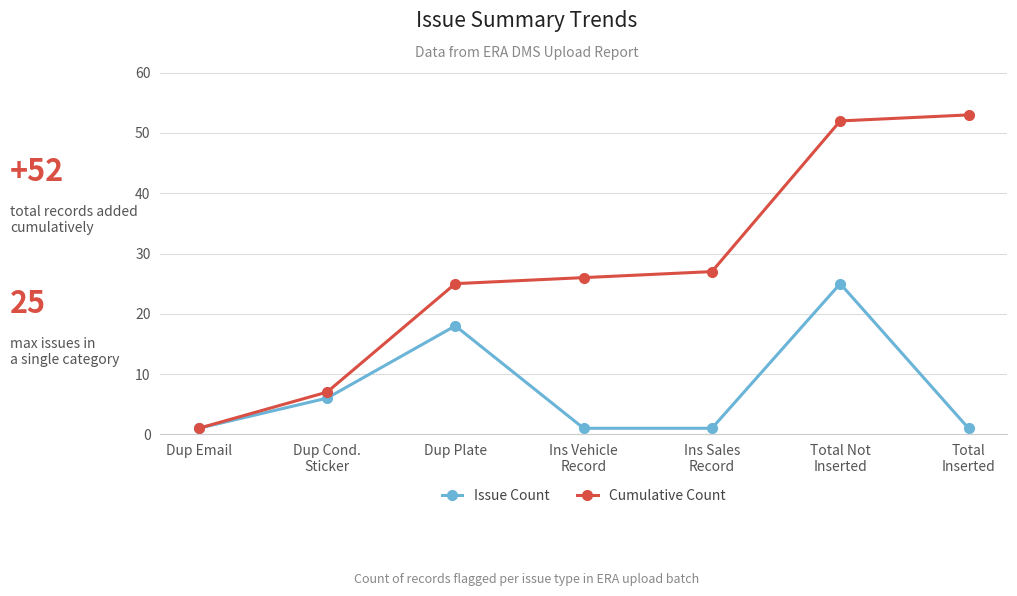

At which category is the sum across all series the highest?

Total Not
Inserted